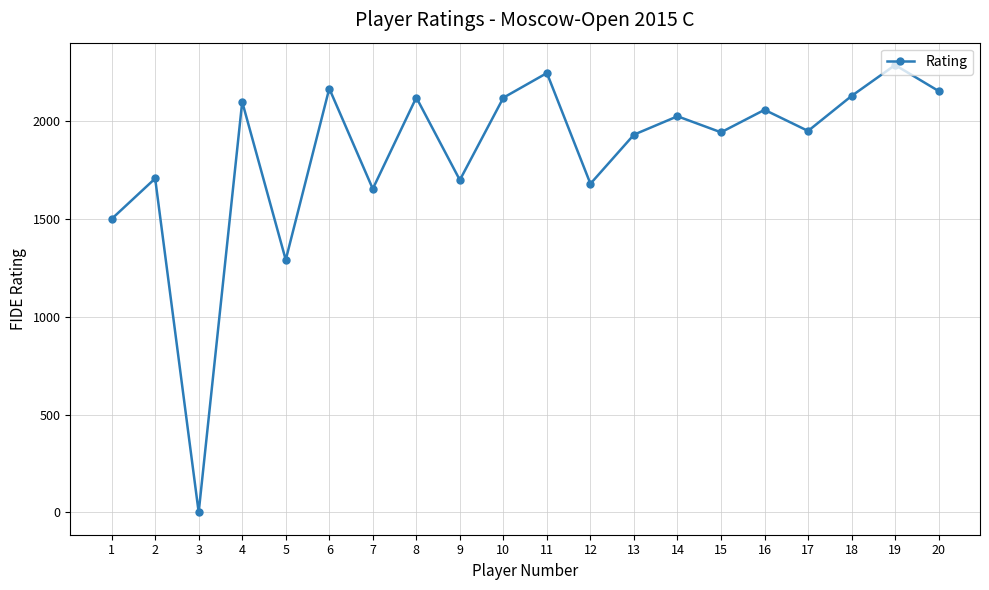

True or false: there are more than 1 points higher than both neighbors.

True